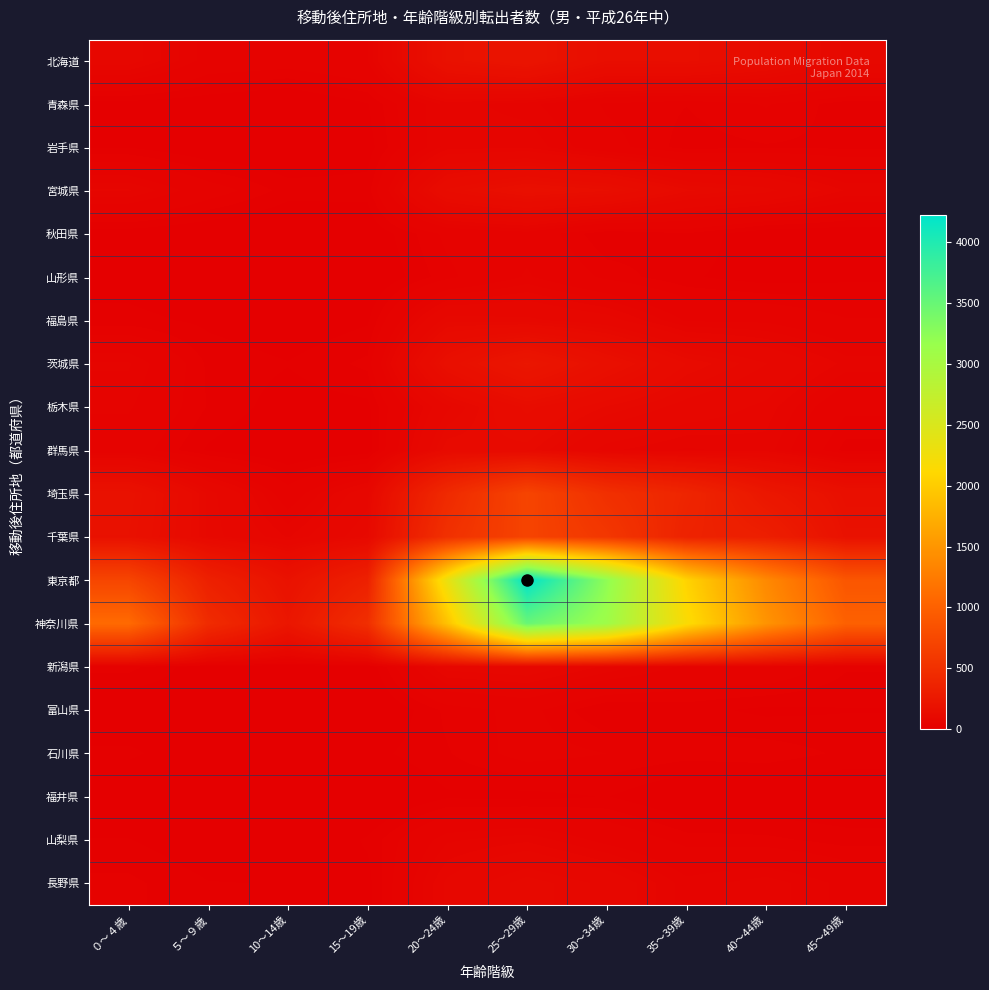

Reading right to left, extract all data points from this chart.

北海道: 45～49歳=97	40～44歳=130	35～39歳=152	30～34歳=149	25～29歳=214	20～24歳=183	15～19歳=49	10～14歳=40	５～９歳=44	０～４歳=81
青森県: 45～49歳=20	40～44歳=34	35～39歳=25	30～34歳=31	25～29歳=53	20～24歳=62	15～19歳=16	10～14歳=3	５～９歳=9	０～４歳=12
岩手県: 45～49歳=23	40～44歳=24	35～39歳=21	30～34歳=38	25～29歳=65	20～24歳=62	15～19歳=12	10～14歳=5	５～９歳=6	０～４歳=16
宮城県: 45～49歳=65	40～44歳=95	35～39歳=109	30～34歳=150	25～29歳=164	20～24歳=134	15～19歳=20	10～14歳=21	５～９歳=40	０～４歳=67
秋田県: 45～49歳=7	40～44歳=8	35～39歳=24	30～34歳=17	25～29歳=44	20～24歳=36	15～19歳=7	10～14歳=3	５～９歳=6	０～４歳=10
山形県: 45～49歳=14	40～44歳=11	35～39歳=18	30～34歳=30	25～29歳=51	20～24歳=30	15～19歳=4	10～14歳=4	５～９歳=4	０～４歳=11
福島県: 45～49歳=34	40～44歳=47	35～39歳=48	30～34歳=81	25～29歳=94	20～24歳=97	15～19歳=15	10～14歳=8	５～９歳=14	０～４歳=20
茨城県: 45～49歳=63	40～44歳=91	35～39歳=115	30～34歳=167	25～29歳=234	20～24歳=163	15～19歳=27	10～14歳=17	５～９歳=23	０～４歳=59
栃木県: 45～49歳=36	40～44歳=71	35～39歳=85	30～34歳=106	25～29歳=136	20～24歳=88	15～19歳=14	10～14歳=11	５～９歳=24	０～４歳=51
群馬県: 45～49歳=21	40～44歳=62	35～39歳=56	30～34歳=68	25～29歳=111	20～24歳=114	15～19歳=10	10～14歳=4	５～９歳=15	０～４歳=41
埼玉県: 45～49歳=168	40～44歳=243	35～39歳=390	30～34歳=499	25～29歳=714	20～24歳=438	15～19歳=85	10～14歳=40	５～９歳=97	０～４歳=189
千葉県: 45～49歳=185	40～44歳=321	35～39歳=362	30～34歳=573	25～29歳=703	20～24歳=505	15～19歳=101	10～14歳=65	５～９歳=97	０～４歳=181
東京都: 45～49歳=893	40～44歳=1381	35～39歳=2062	30～34歳=3228	25～29歳=4221	20～24歳=2323	15～19歳=343	10～14歳=189	５～９歳=339	０～４歳=723
神奈川県: 45～49歳=1004	40～44歳=1479	35～39歳=2164	30～34歳=3108	25～29歳=3506	20～24歳=1906	15～19歳=486	10～14歳=234	５～９歳=455	０～４歳=1100
新潟県: 45～49歳=26	40～44歳=46	35～39歳=47	30～34歳=64	25～29歳=84	20～24歳=79	15～19歳=8	10～14歳=8	５～９歳=9	０～４歳=28
富山県: 45～49歳=16	40～44歳=14	35～39歳=20	30～34歳=16	25～29歳=37	20～24歳=27	15～19歳=2	10～14歳=2	５～９歳=11	０～４歳=5
石川県: 45～49歳=23	40～44歳=30	35～39歳=29	30～34歳=33	25～29歳=38	20～24歳=24	15～19歳=13	10～14歳=5	５～９歳=6	０～４歳=19
福井県: 45～49歳=5	40～44歳=7	35～39歳=4	30～34歳=17	25～29歳=13	20～24歳=15	15～19歳=0	10～14歳=2	５～９歳=3	０～４歳=3
山梨県: 45～49歳=21	40～44歳=27	35～39歳=29	30～34歳=45	25～29歳=64	20～24歳=56	15～19歳=18	10～14歳=2	５～９歳=8	０～４歳=17
長野県: 45～49歳=46	40～44歳=63	35～39歳=53	30～34歳=87	25～29歳=105	20～24歳=77	15～19歳=13	10～14歳=16	５～９歳=17	０～４歳=27